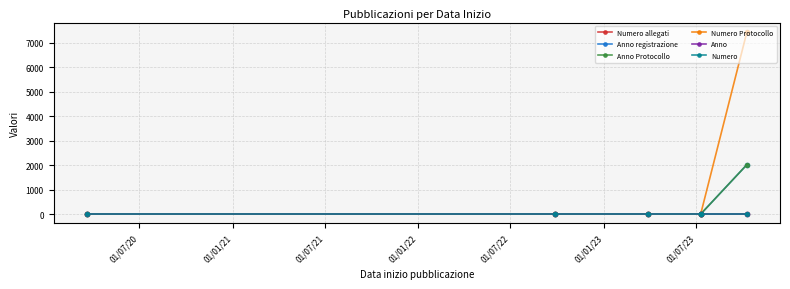

Between 01/01/21 and 01/01/23, which is larger?

01/01/23